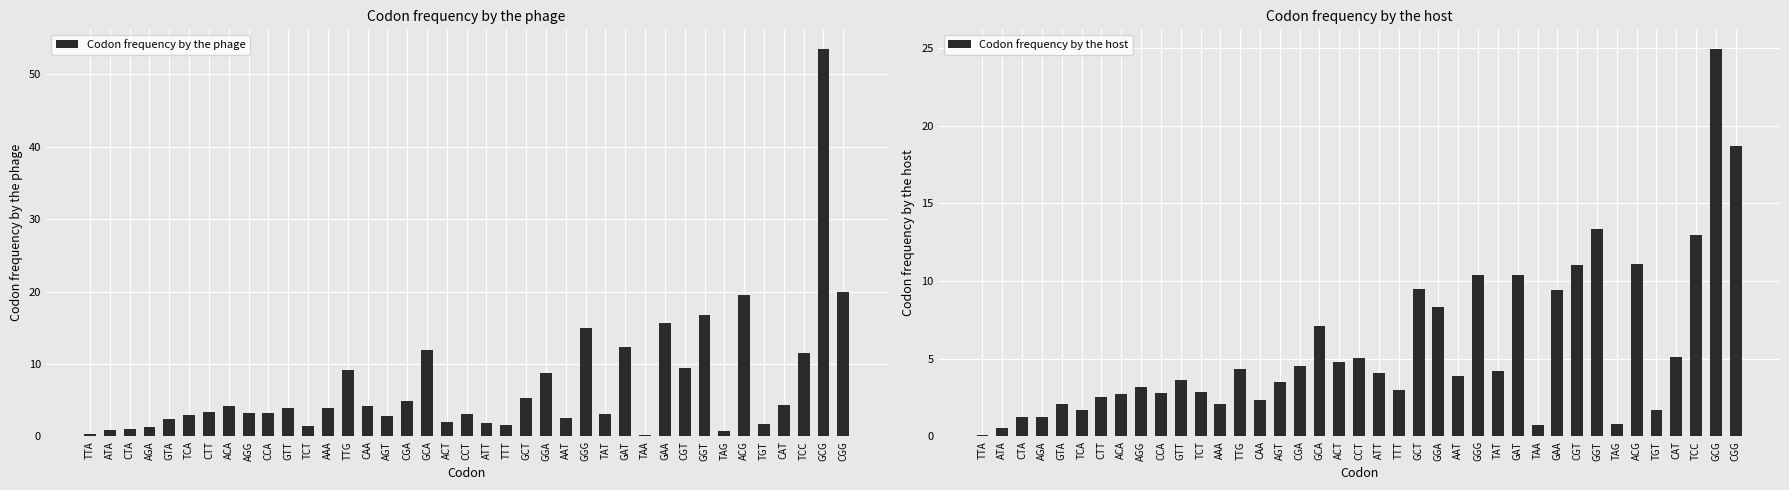

Does the chart contain stacked bars?

No